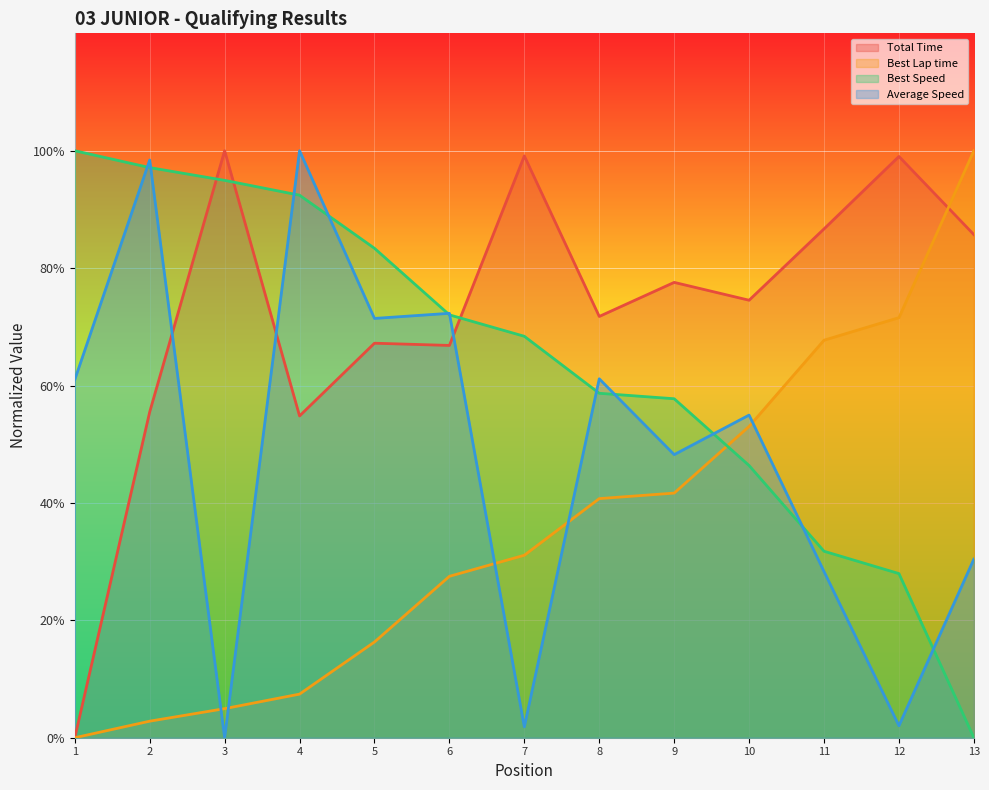

Read the Average Speed value at 10.

55.0